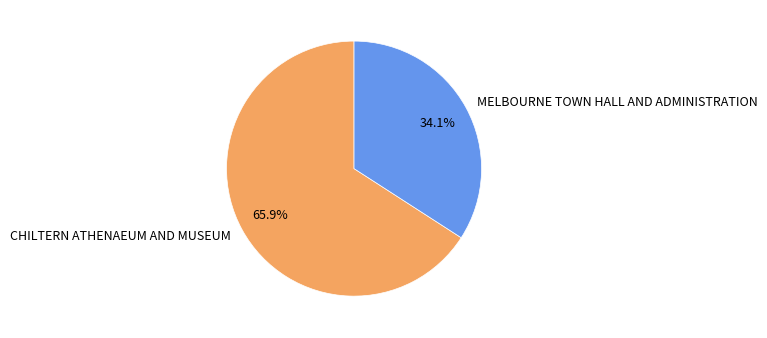

Is the sum of CHILTERN ATHENAEUM AND MUSEUM and MELBOURNE TOWN HALL AND ADMINISTRATION greater than half?

Yes